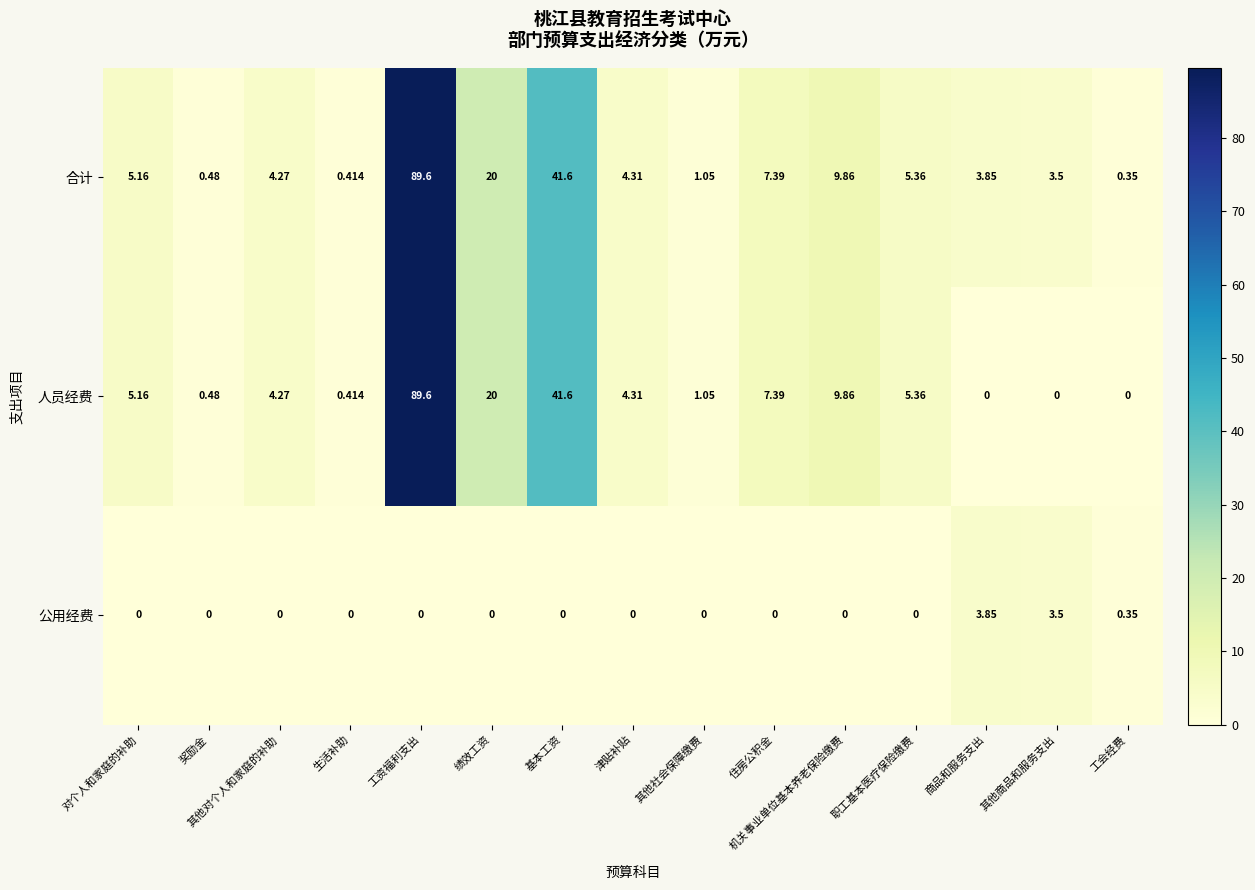

At which category is the sum across all series the highest?

工资福利支出